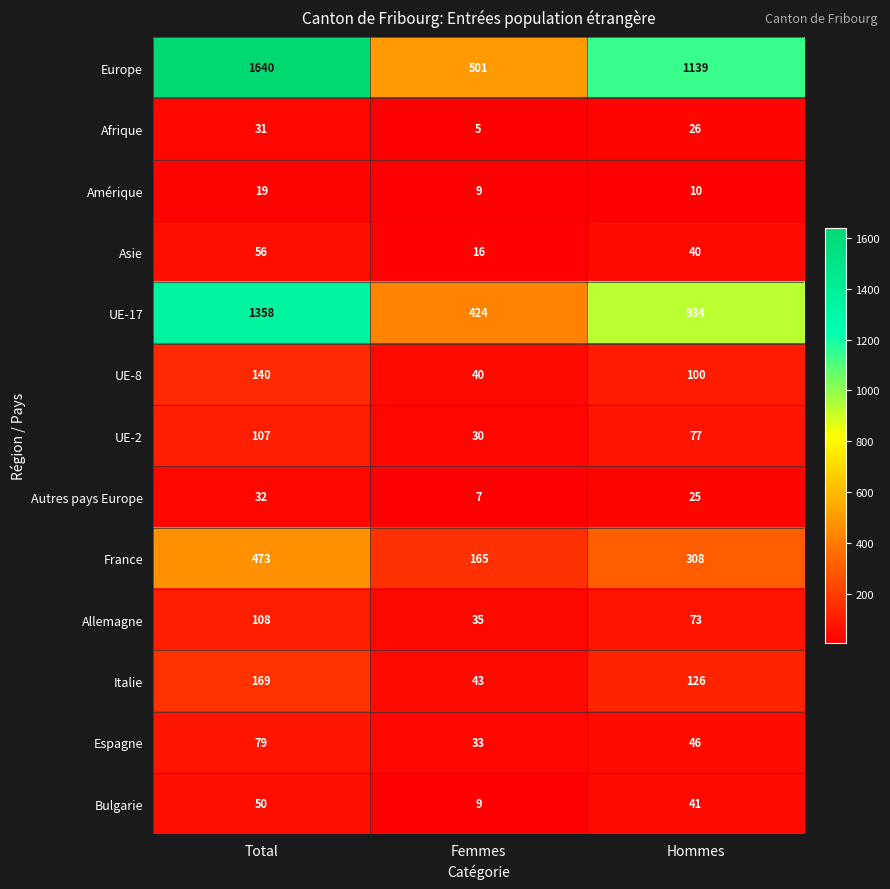

Is it true that Bulgarie equals 41 at Hommes?

True